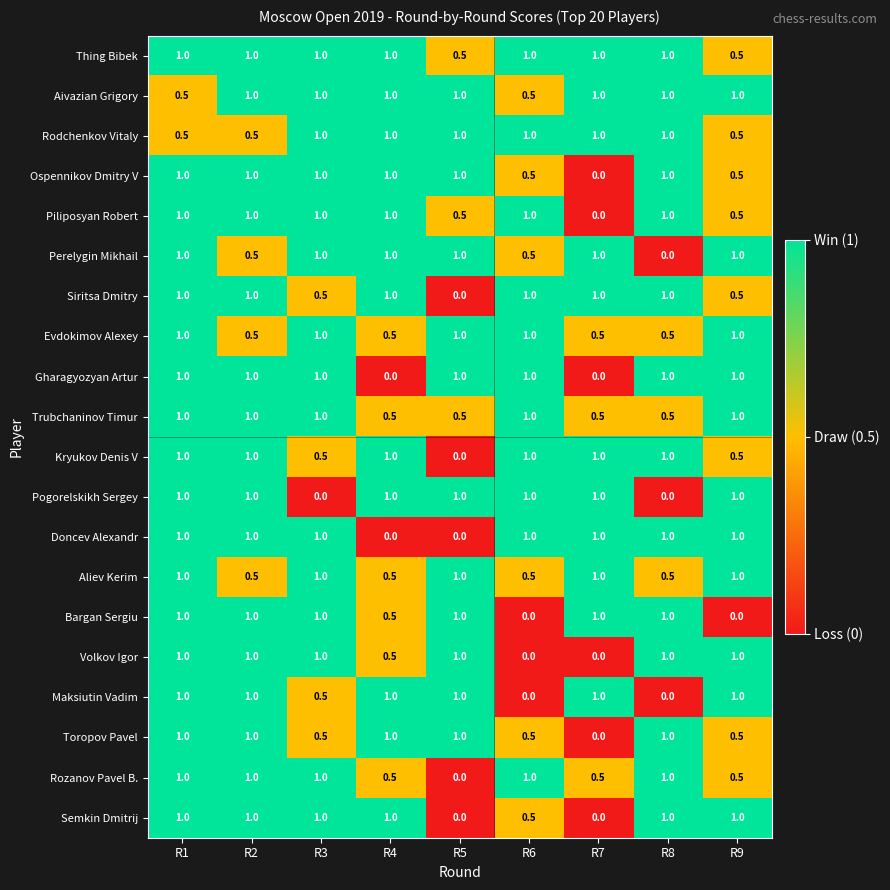

Is the value of Pogorelskikh Sergey at R3 greater than the value of Bargan Sergiu at R7?

No